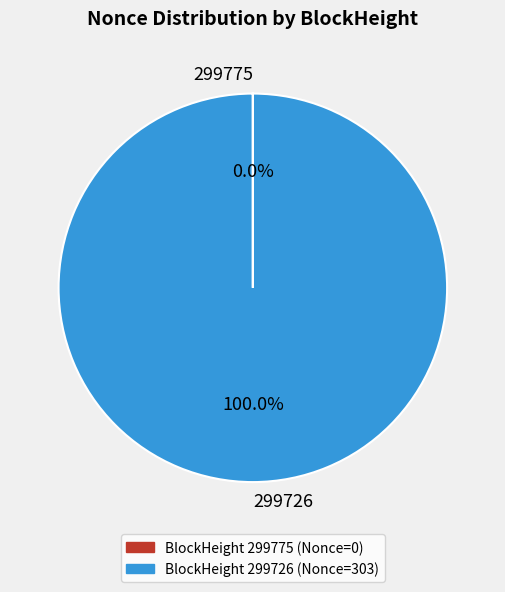

Which slice is the largest?

299726